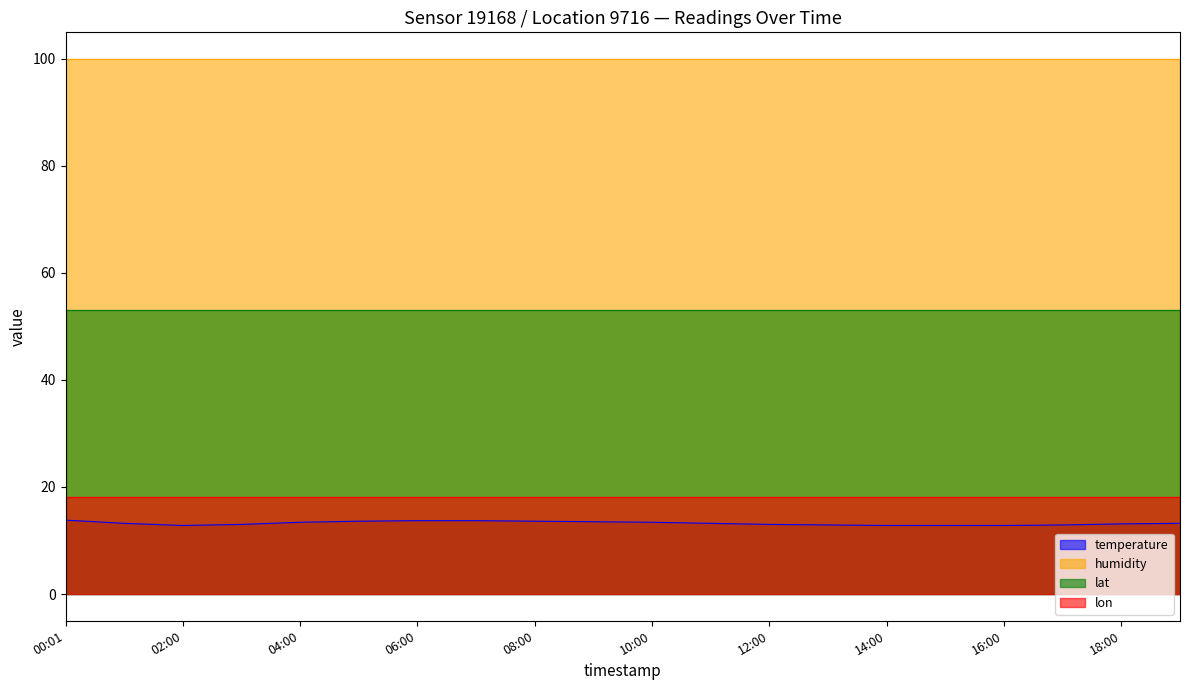

What position from the right is 14:00?

6